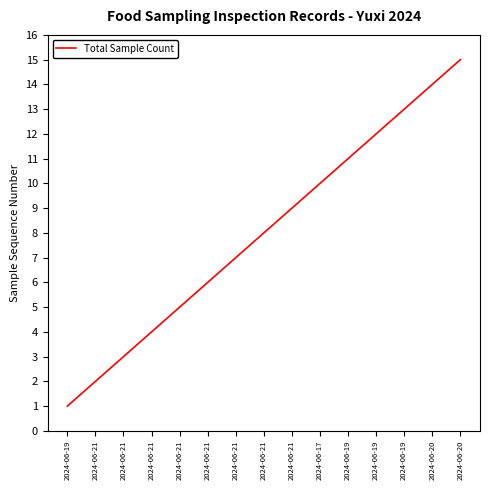

How many values are below 8?

7